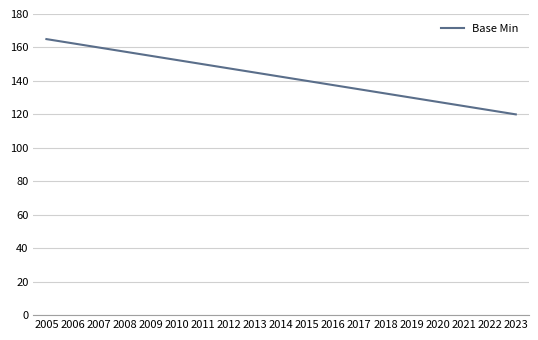

The chart shows a value of 137.5 at 2016. True or false?

True